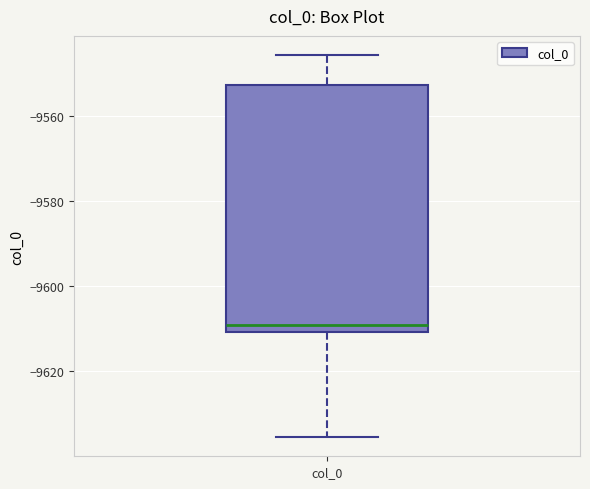

Read this box plot against the y-axis: the position of the median line, the range covered by the box, and the ends of both whiskers. The values are not printed on the chart, so give them approximately, as read against the axis.

median -9610 (just above the box's lower edge), box -9610 to -9552, whiskers -9636 to -9546